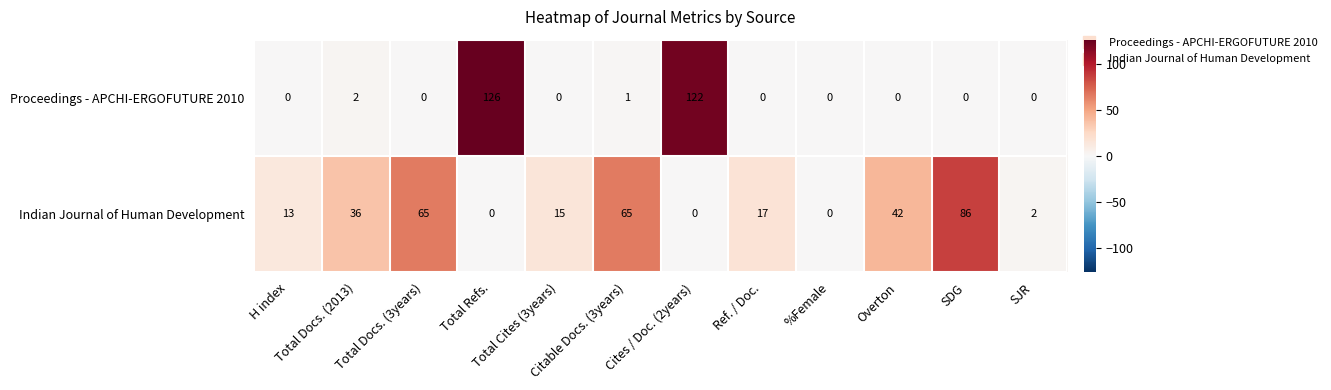

What is the sum of all Proceedings - APCHI-ERGOFUTURE 2010 values?

251